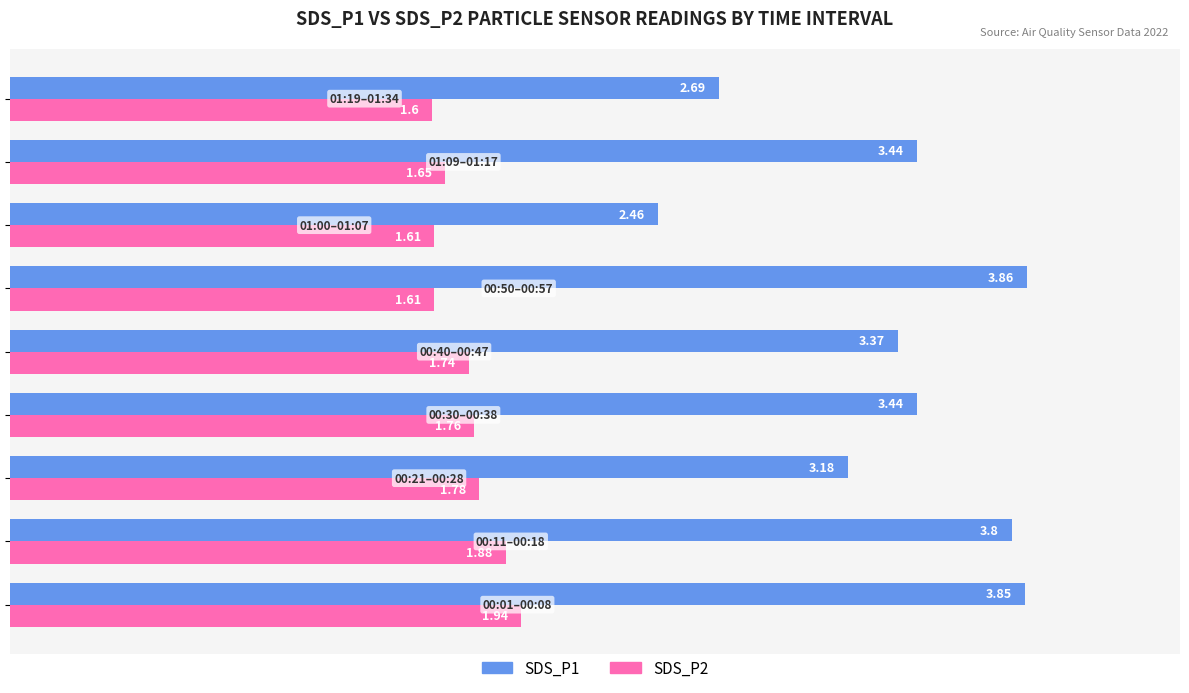

What are all the series names shown in the legend?

SDS_P1, SDS_P2